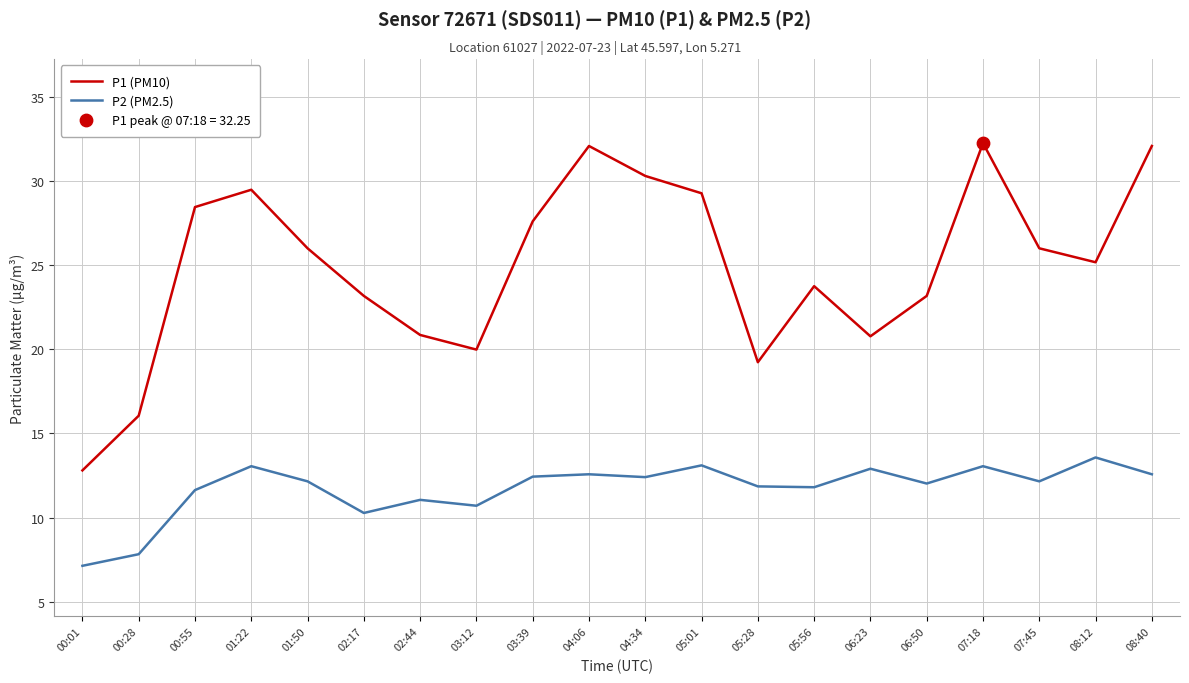

Is the value of P2 (PM2.5) at 08:12 greater than the value of P1 (PM10) at 08:12?

No